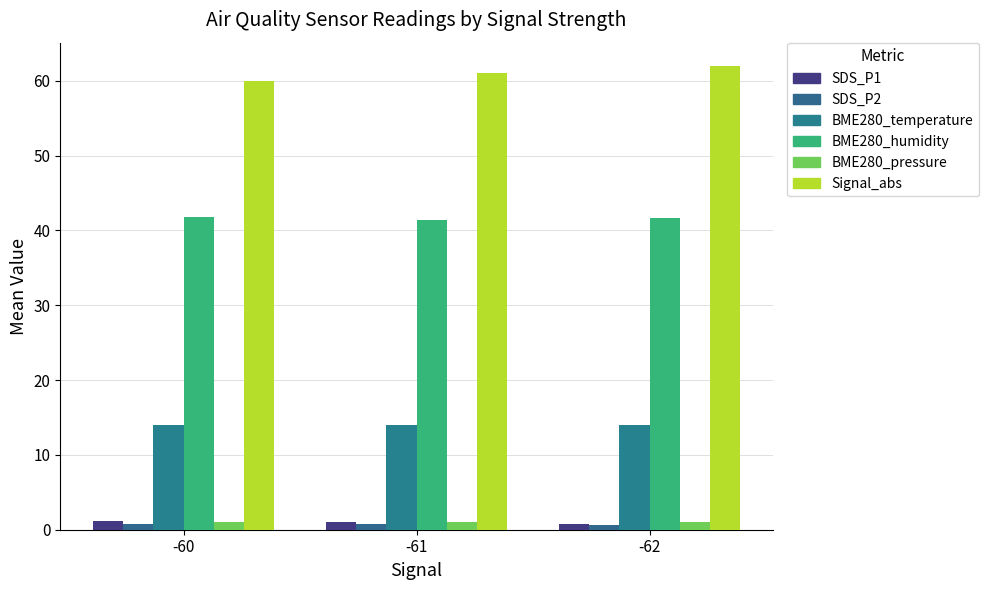

What is the lowest value of the SDS_P1 series?

0.8